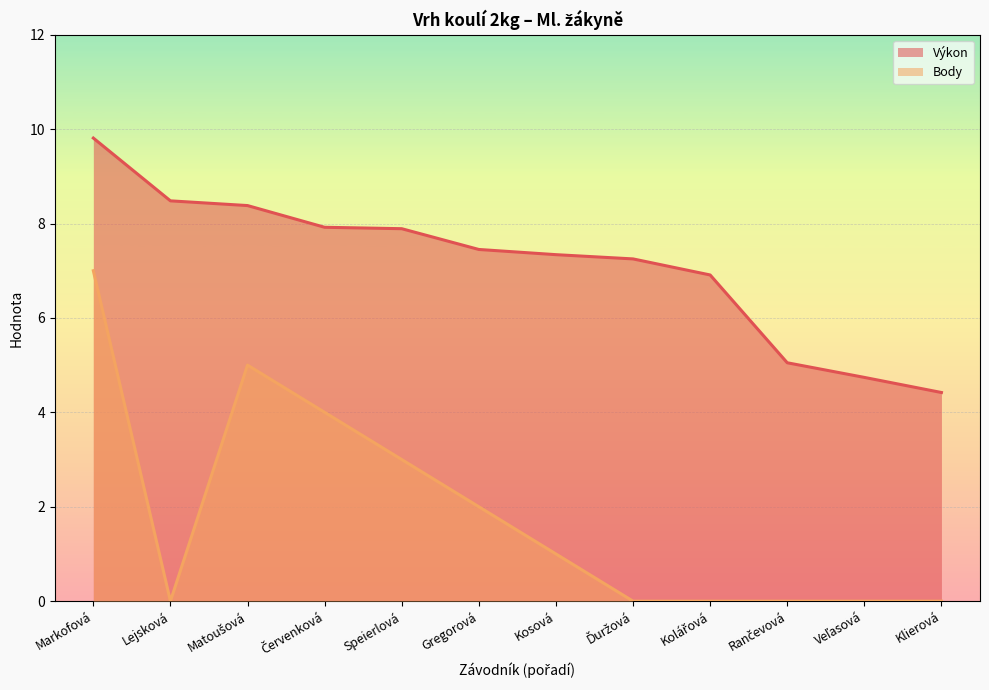

What is the difference between the maximum and minimum values in the Body series?

7.0